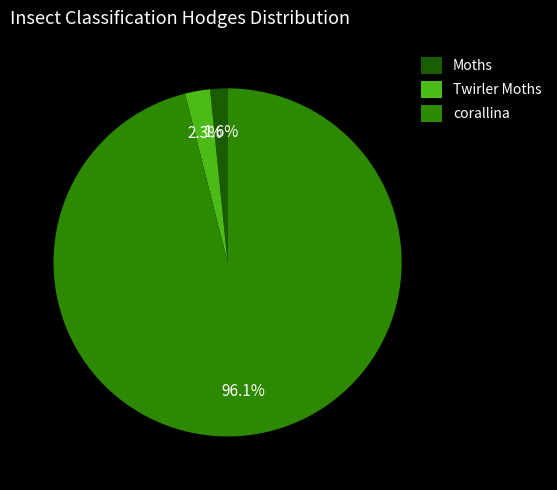

Which category accounts for the majority?

corallina